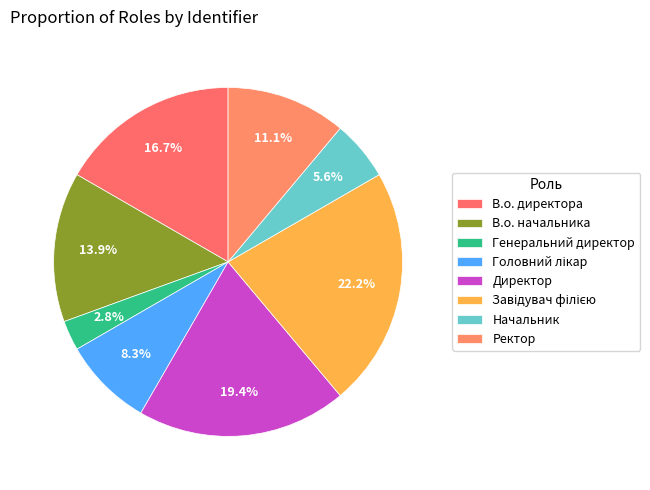

Which has a higher value, Головний лікар or В.о. начальника?

В.о. начальника